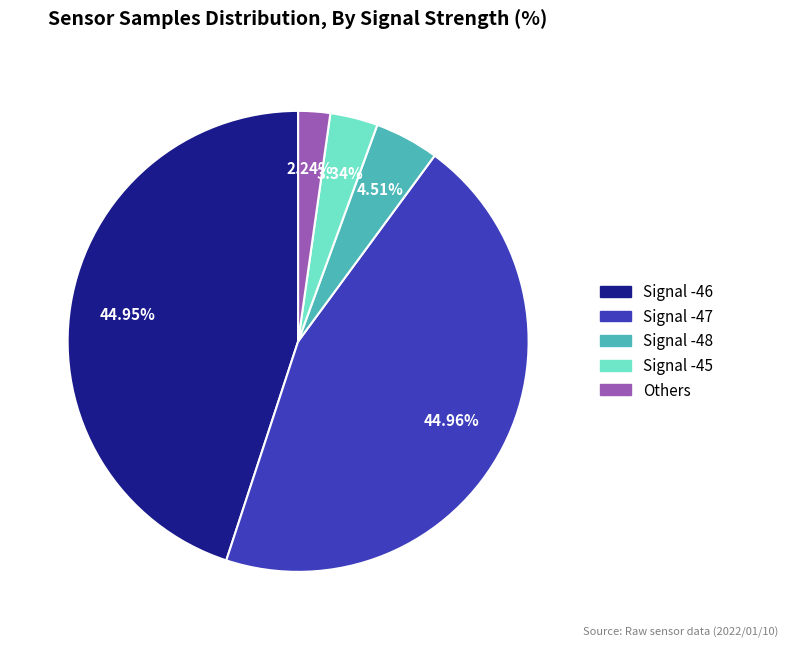

Is there any slice that represents more than half of the pie?

No